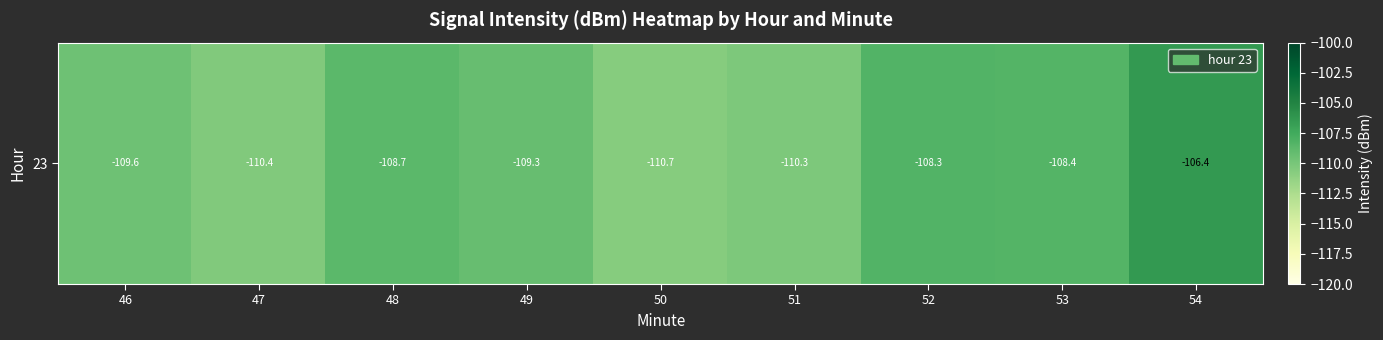

How many values exceed -109?

4